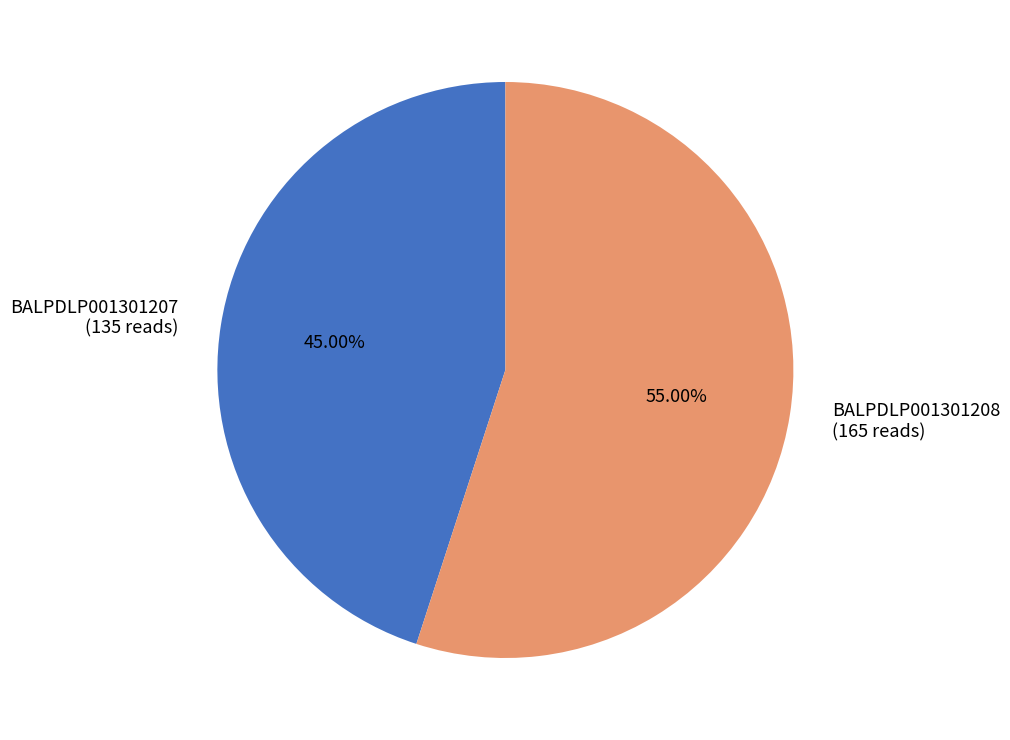

To the nearest percent, what percentage of the pie is BALPDLP001301208?

55%